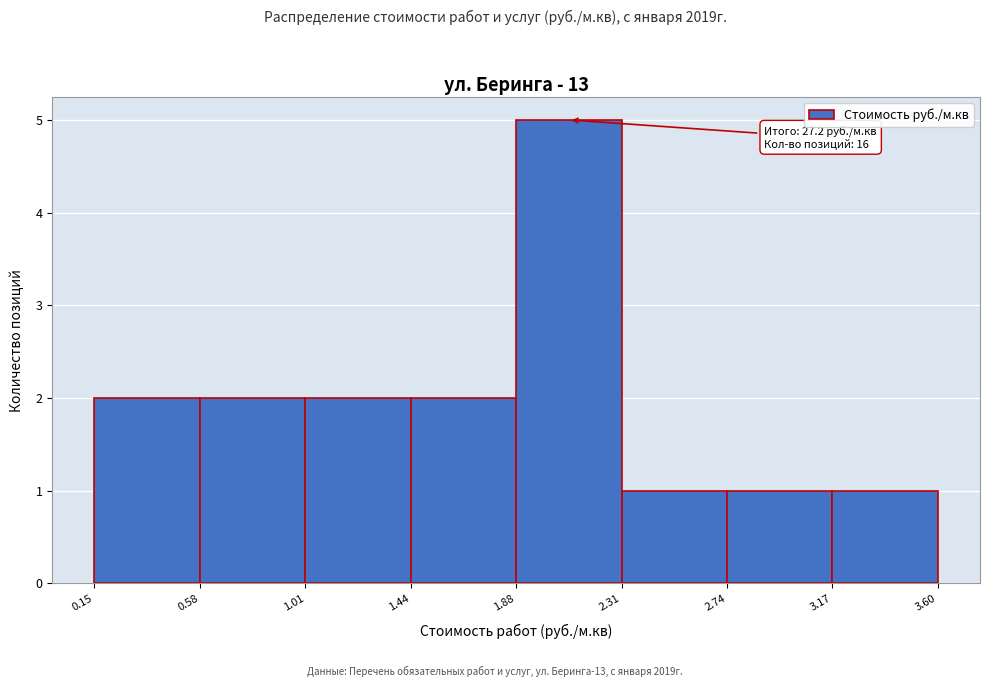

Which range on the x-axis has the tallest bar?

1.88 to 2.31